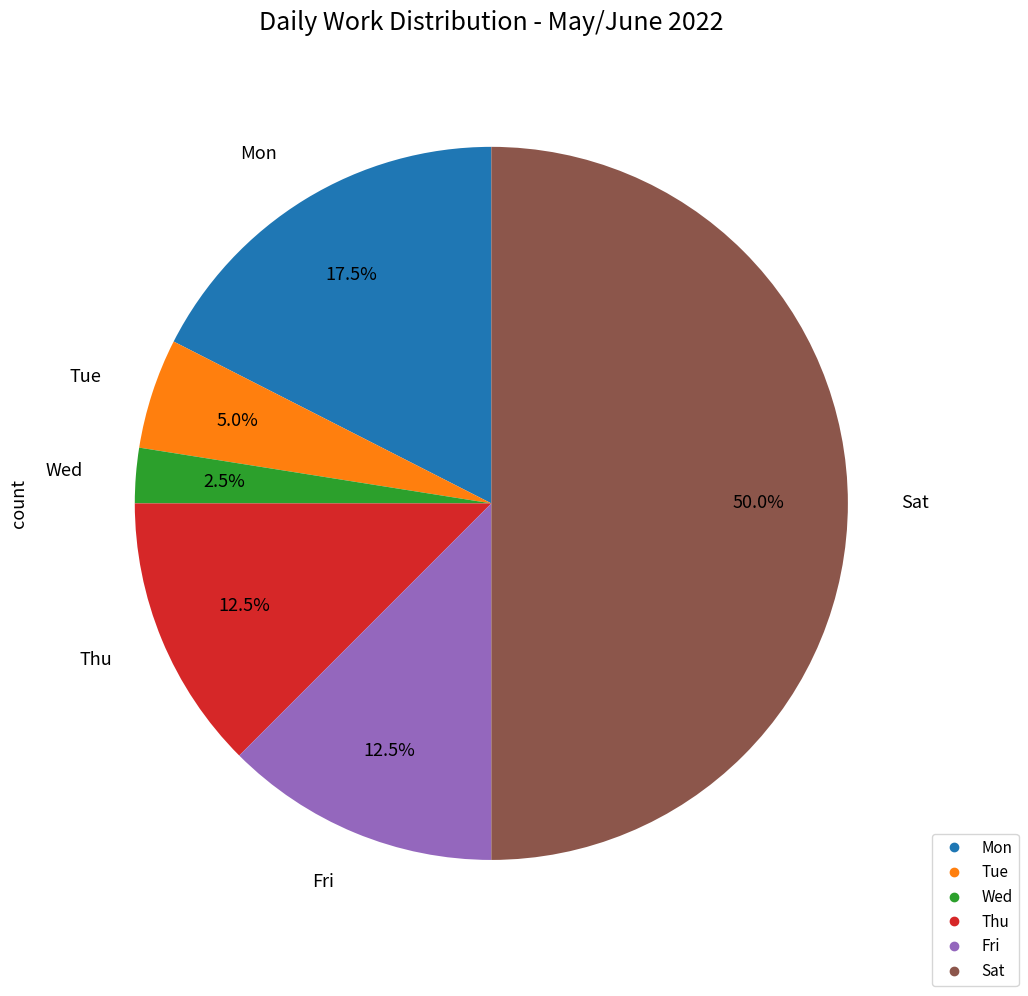

Combined, what portion of the pie is Wed and Sat?

52.5%